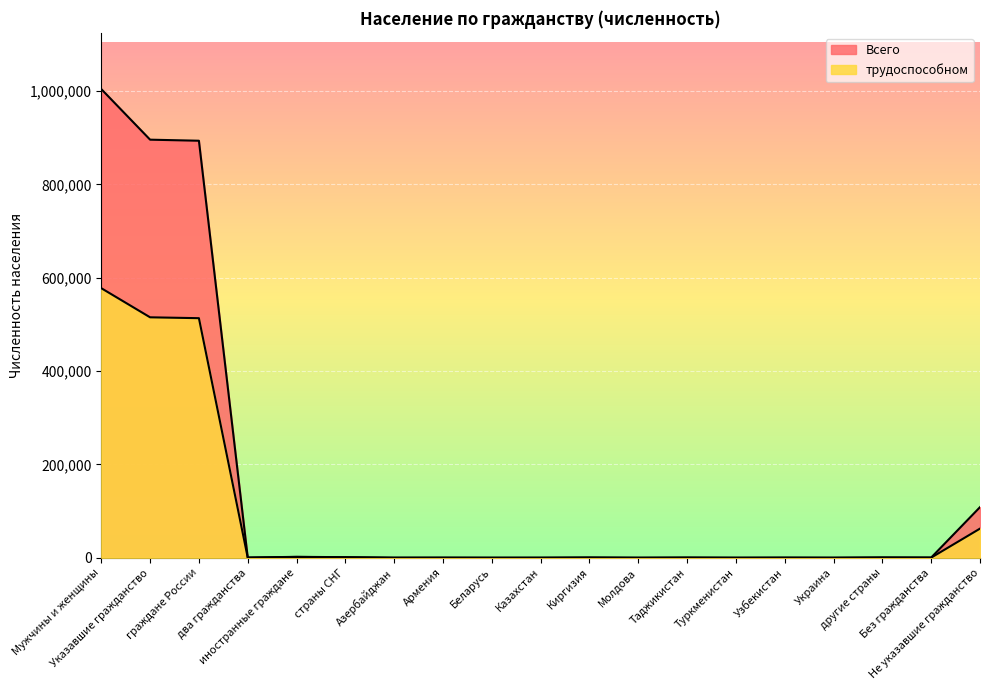

True or false: трудоспособном and Всего intersect in this chart.

False